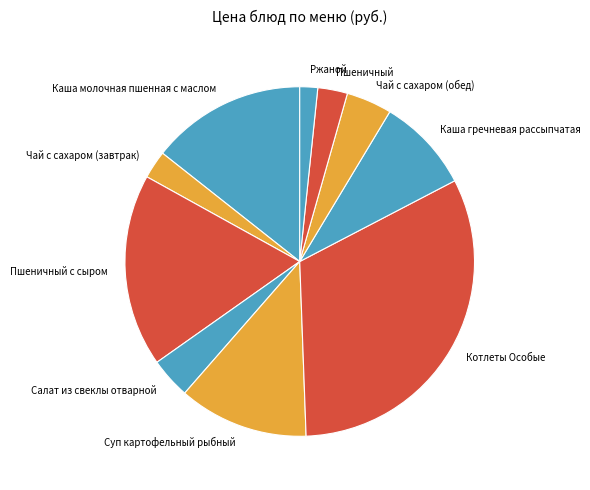

How many slices are in this pie chart?

10